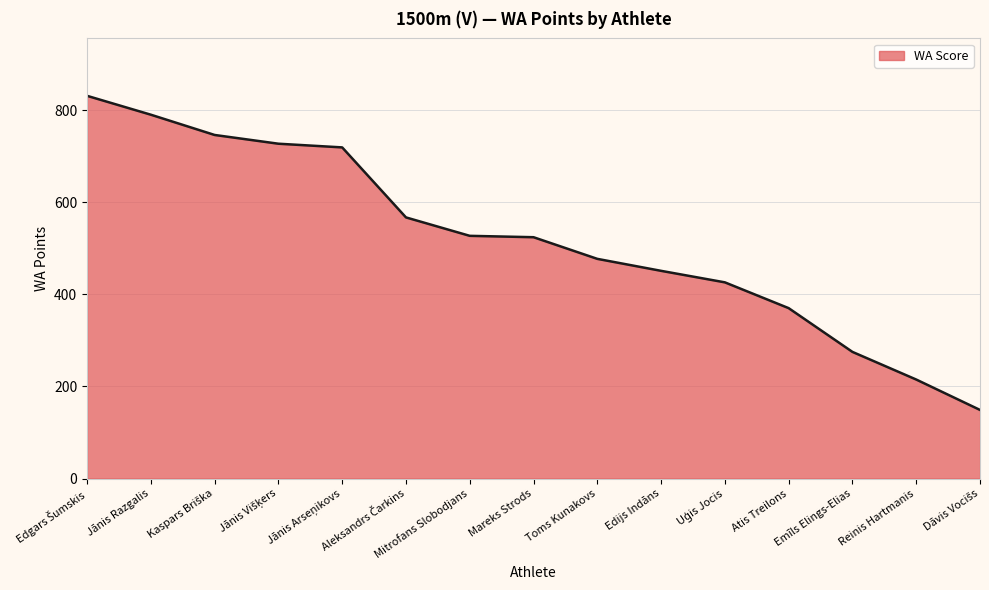

What is the smallest value displayed?

149